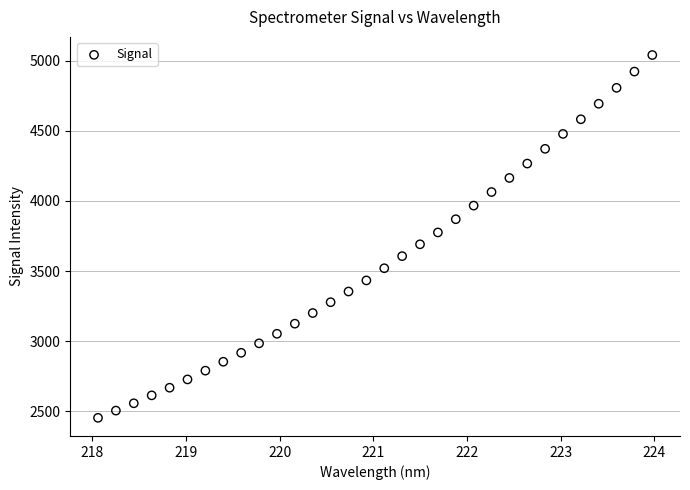

What is the range of X values (max minus min)?

5.9